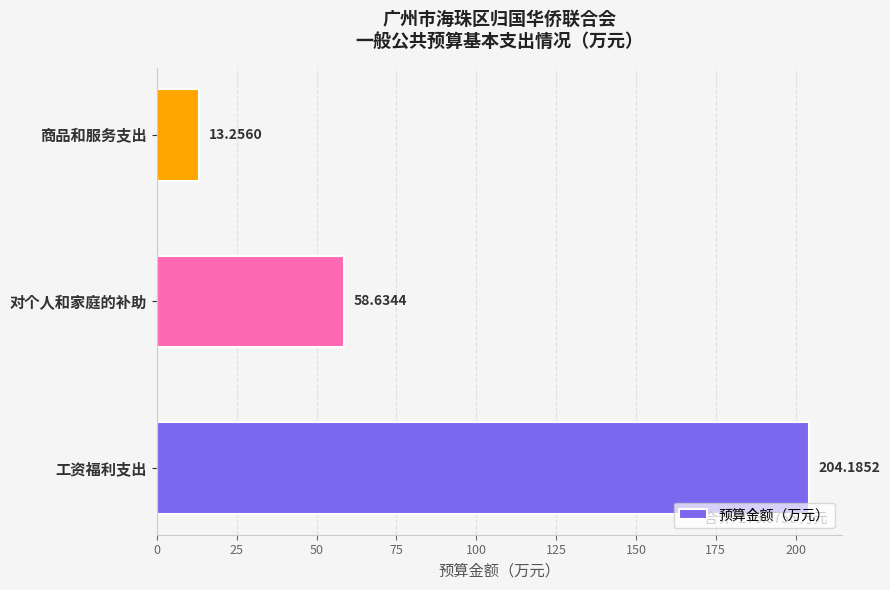

What is the difference between the maximum and minimum values?

190.9